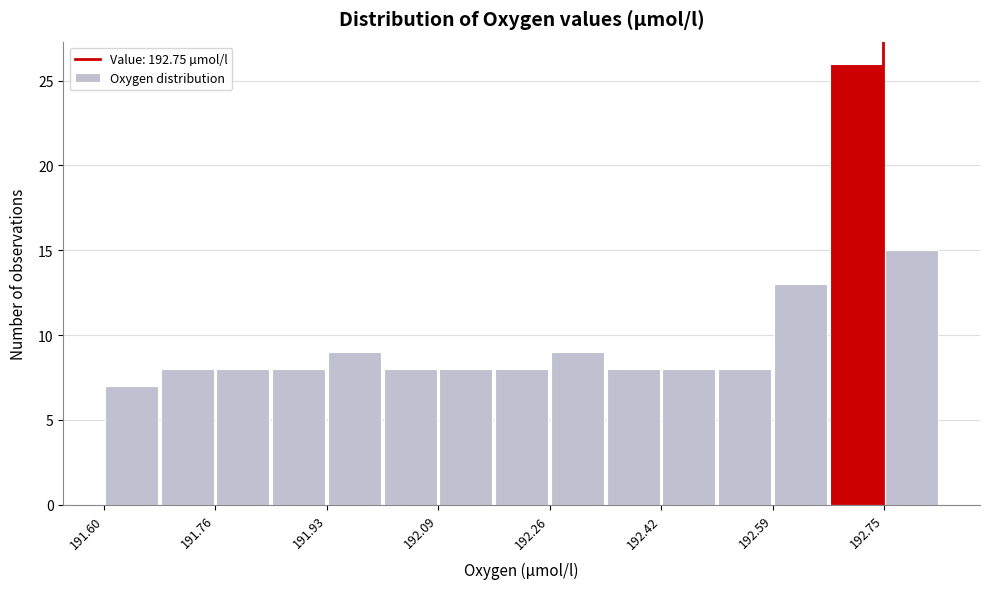

How tall is the bar that spans 191.68 to 191.76 on the x-axis? Neither the bar edges nor the heights are printed on the chart, so give them approximately, as read against the axes.

8